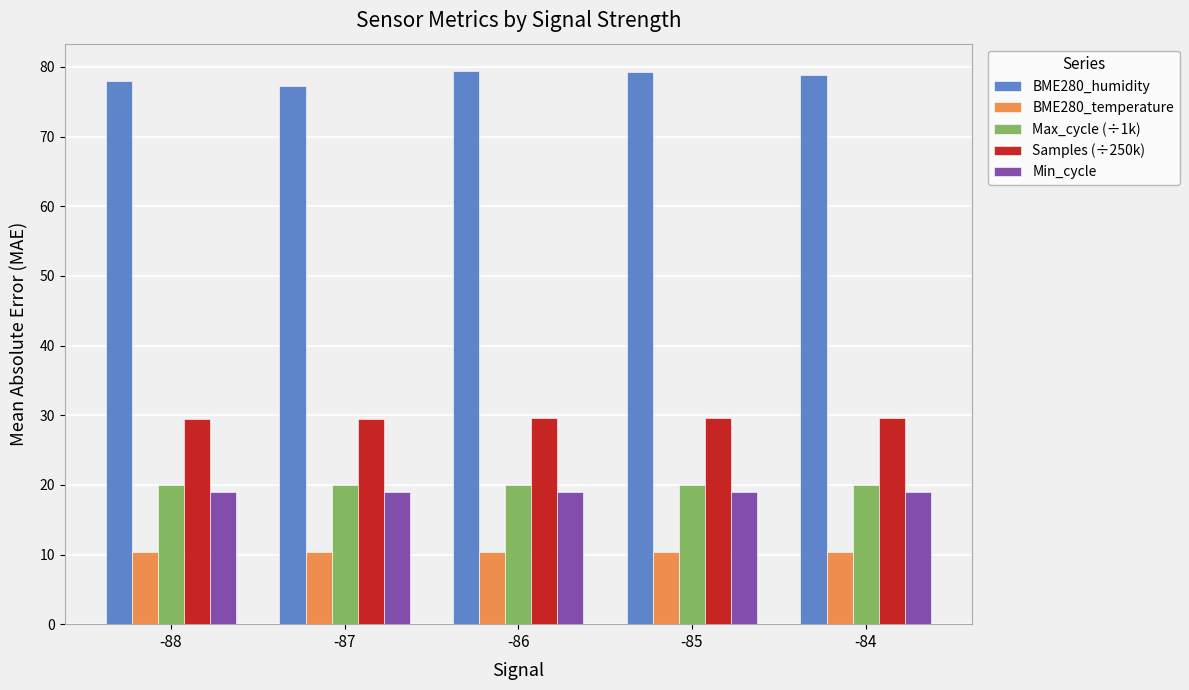

What is the minimum value for Min_cycle?

19.0